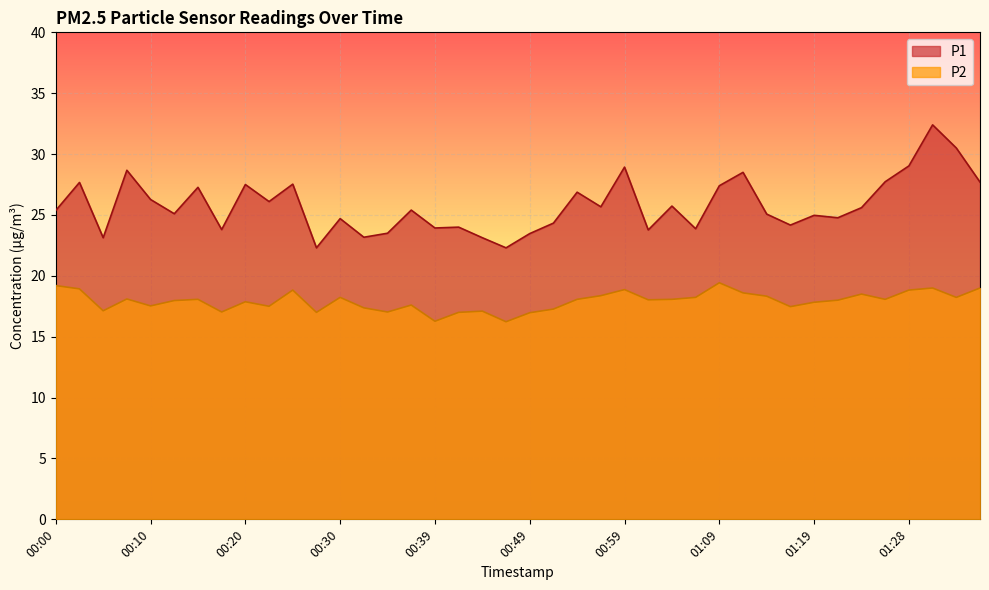

Which series has the widest spread of values?

P1